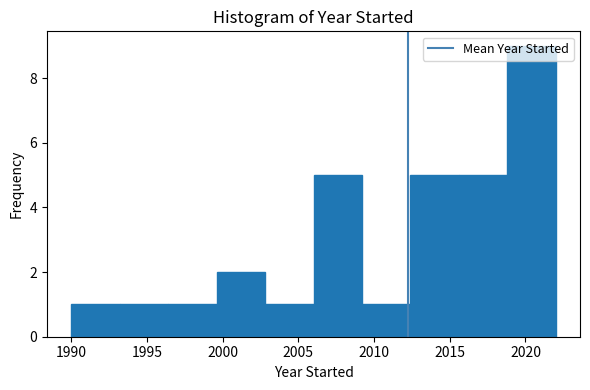

Over which range of the x-axis is the bar tallest?

2018.8 to 2022.0